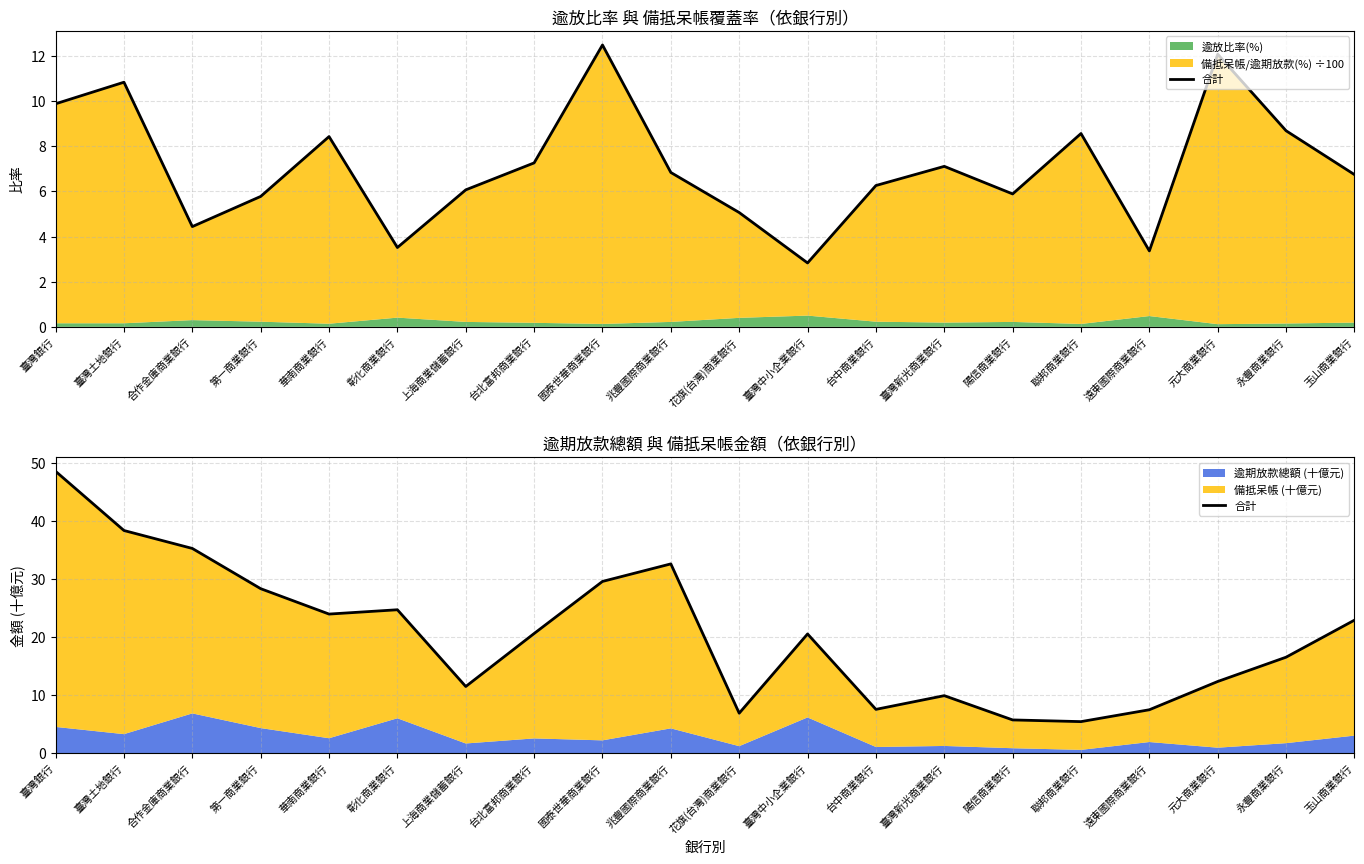

What is the greatest value displayed?

48.5